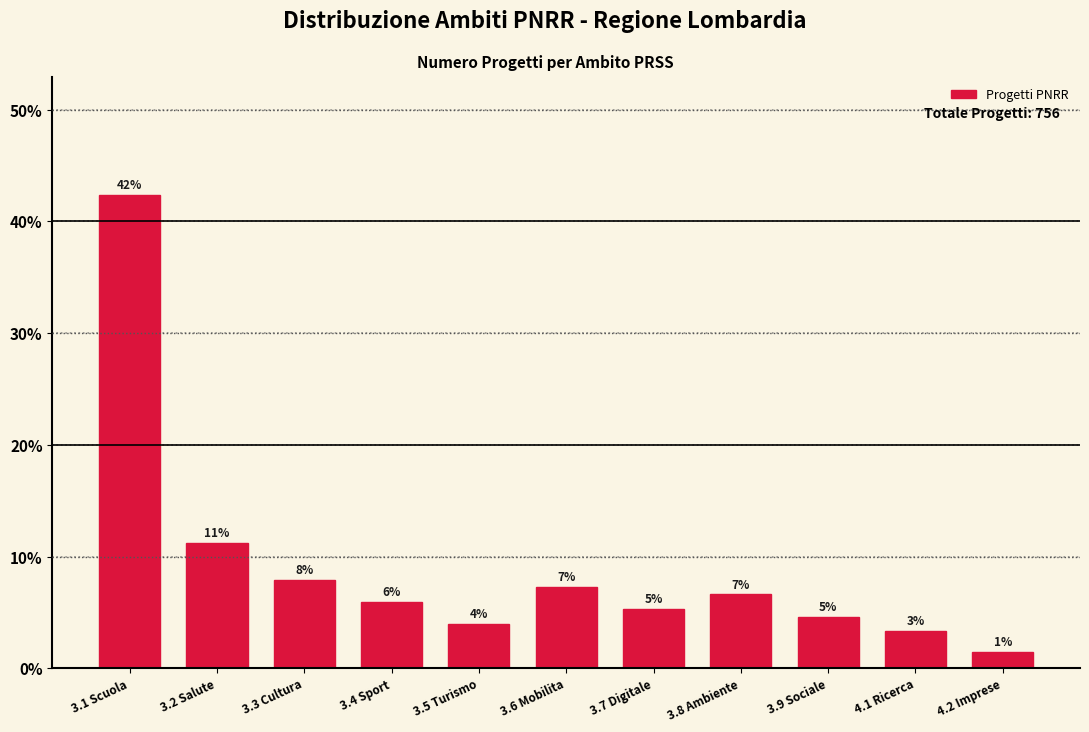

How many bars are there in total?

11